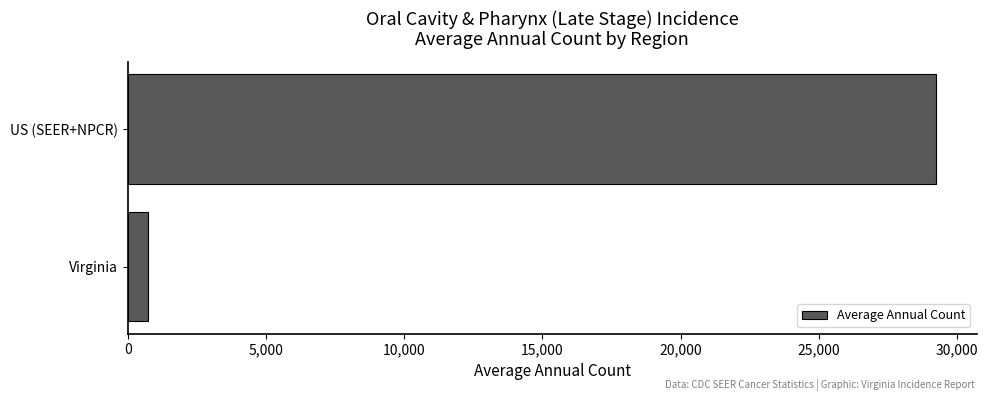

At which label is the value closest to 14991?

Virginia